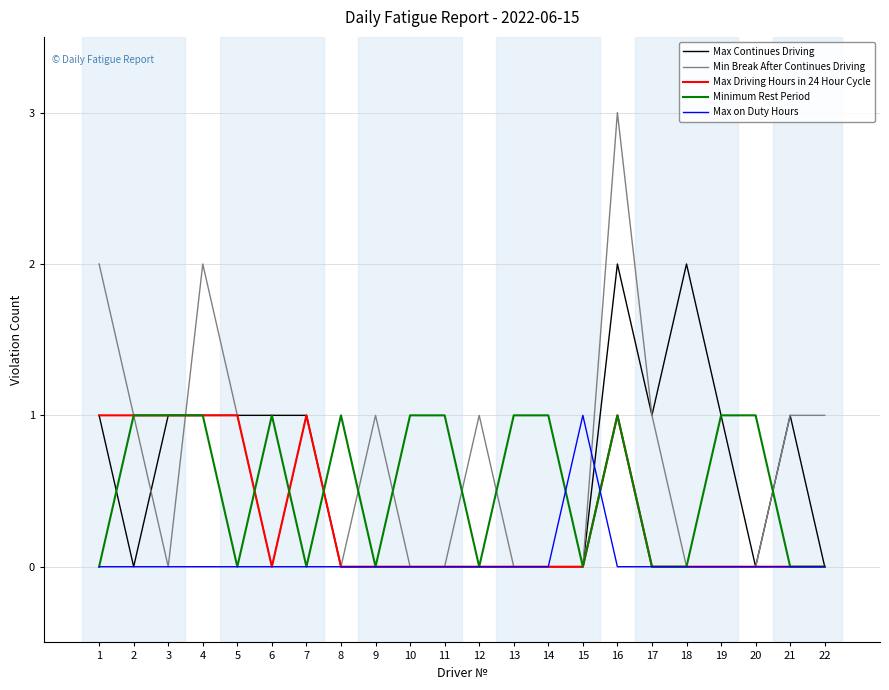

The Max Continues Driving series shows -1 at 8. True or false?

False